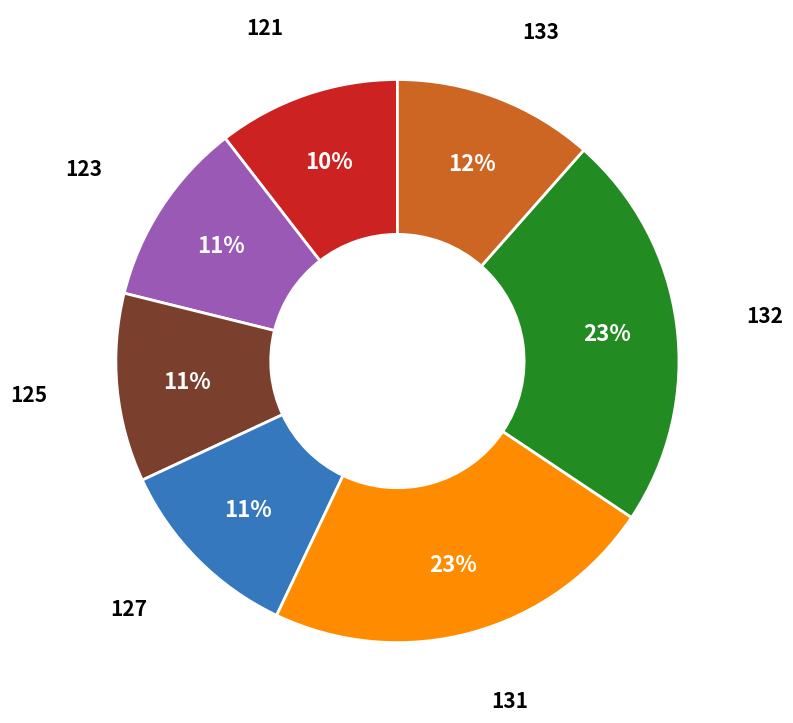

How many slices are in this pie chart?

7